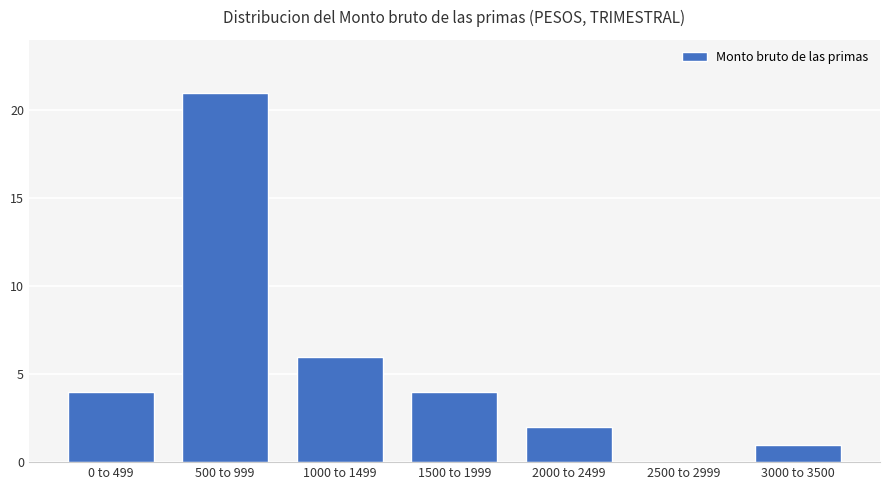

The value at 1500 to 1999 is 2. True or false?

False